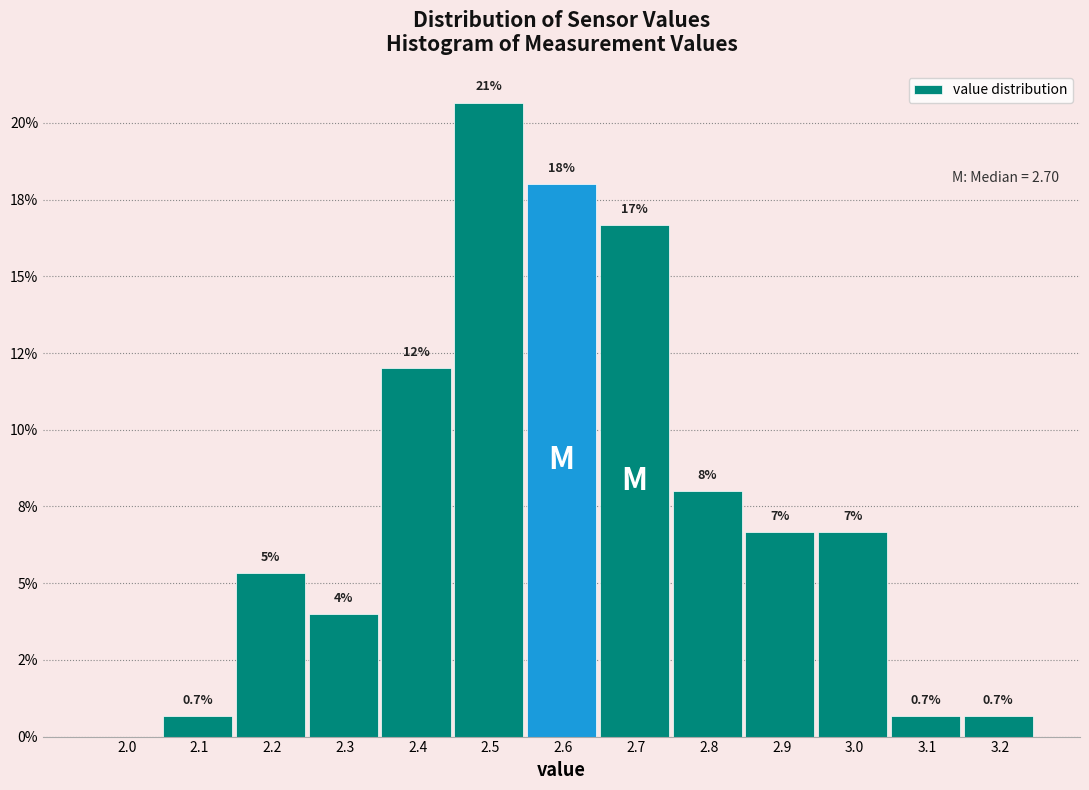

Are the bars horizontal?

No